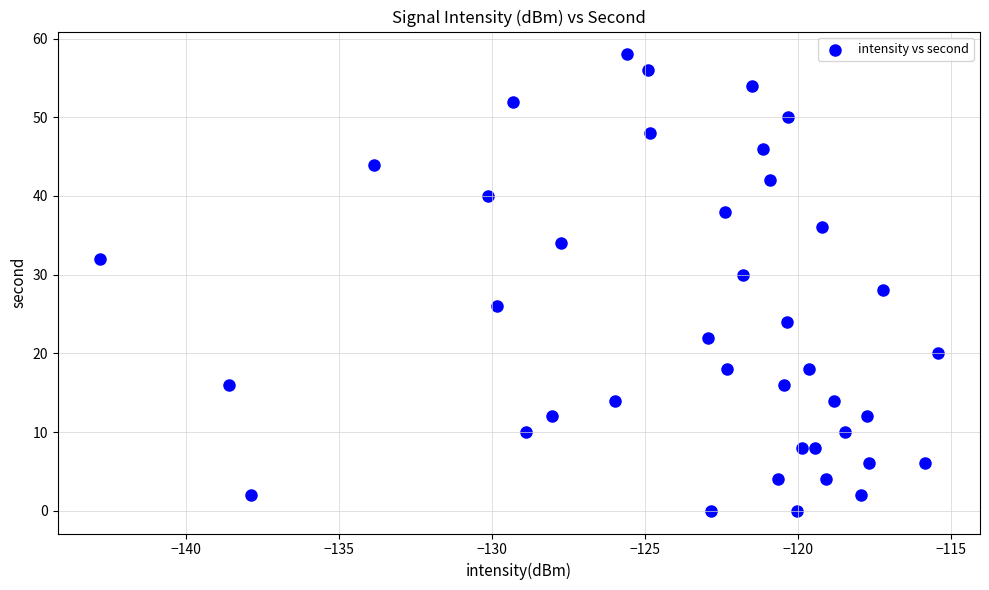

What is the range of Y values (max minus min)?

58